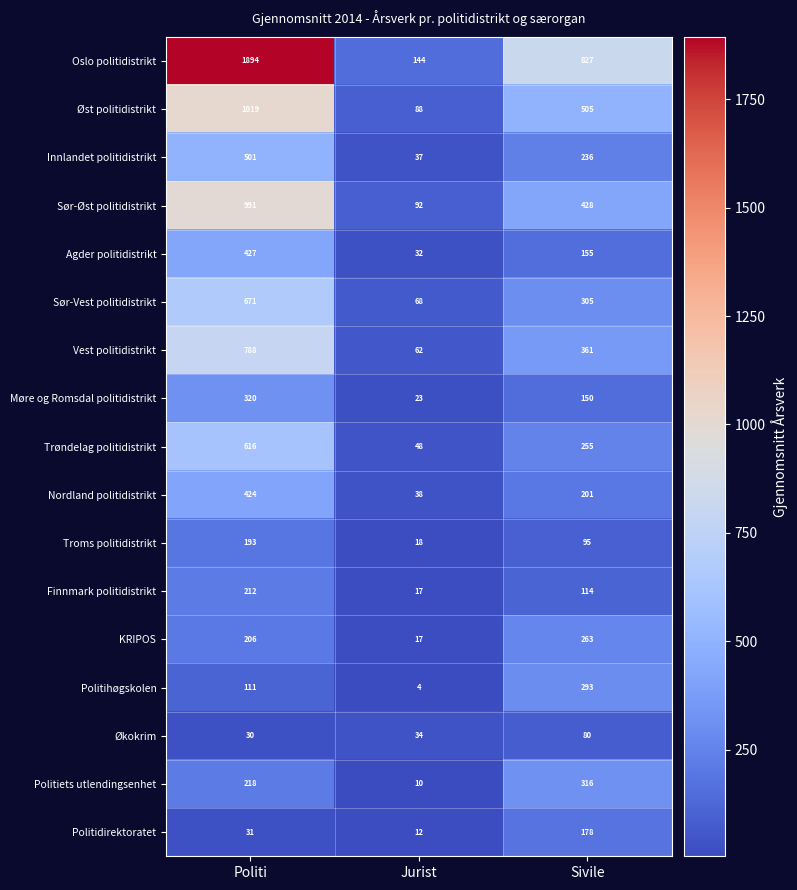

What is the total value across all series at Politi?

8652.1